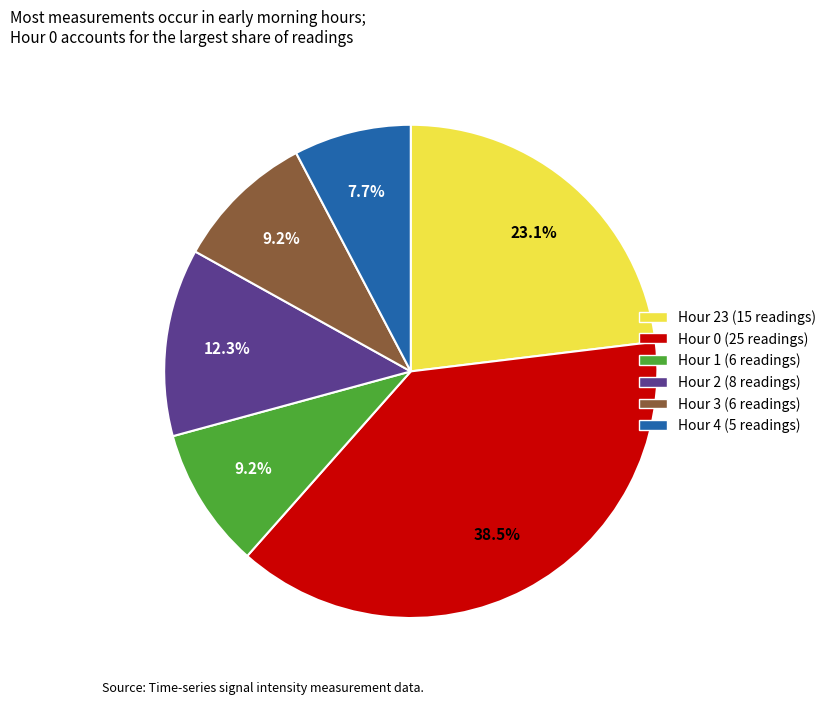

Is there any slice that represents more than half of the pie?

No